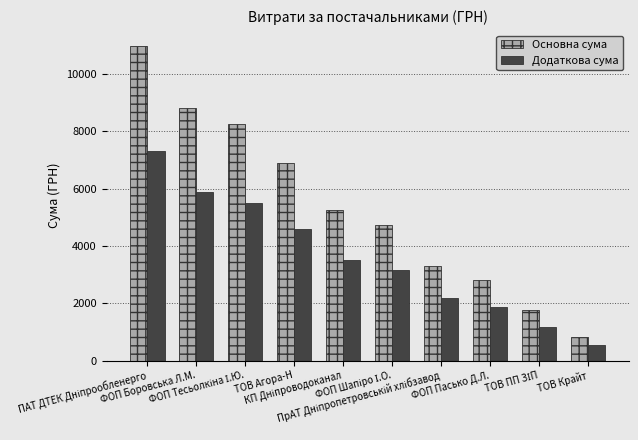

Which series has the largest range (max minus min)?

Основна сума